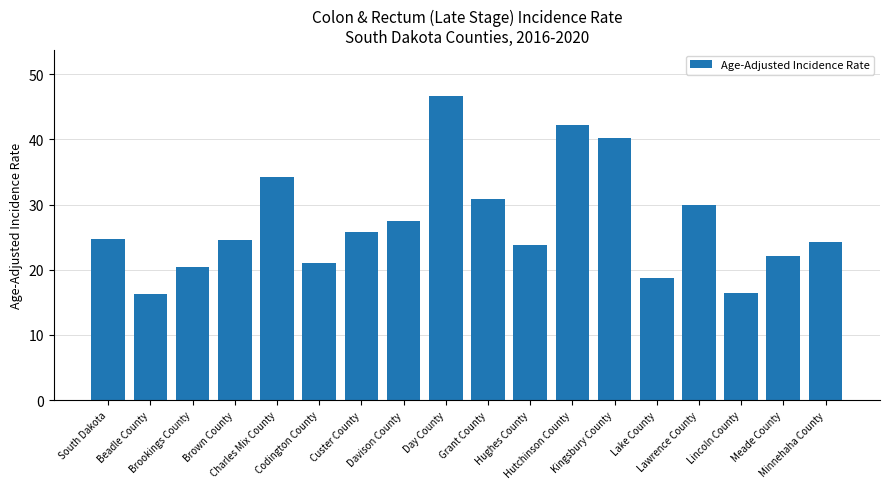

How many data points does each series have?

18